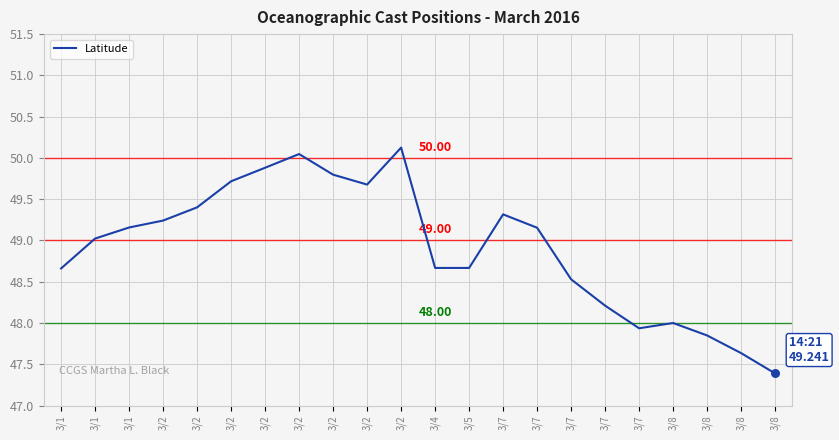

What is the ratio of the value at 3/7 to the value at 3/8?

1.0